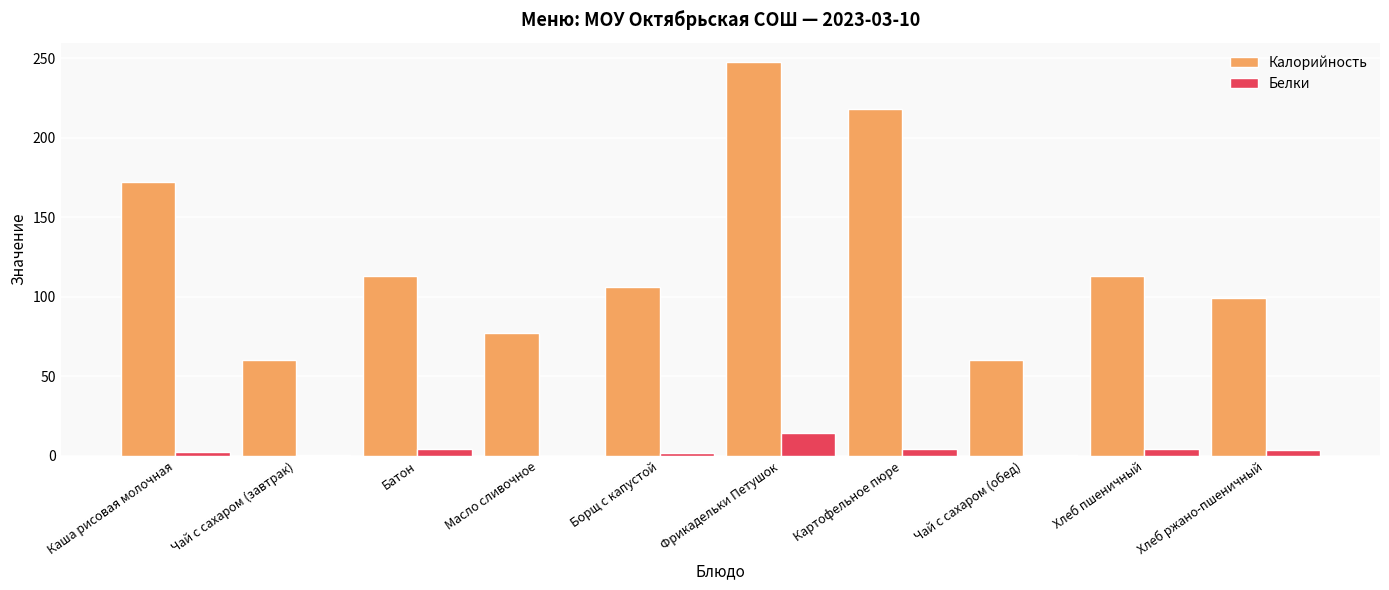

What is the highest value of the Белки series?

14.3